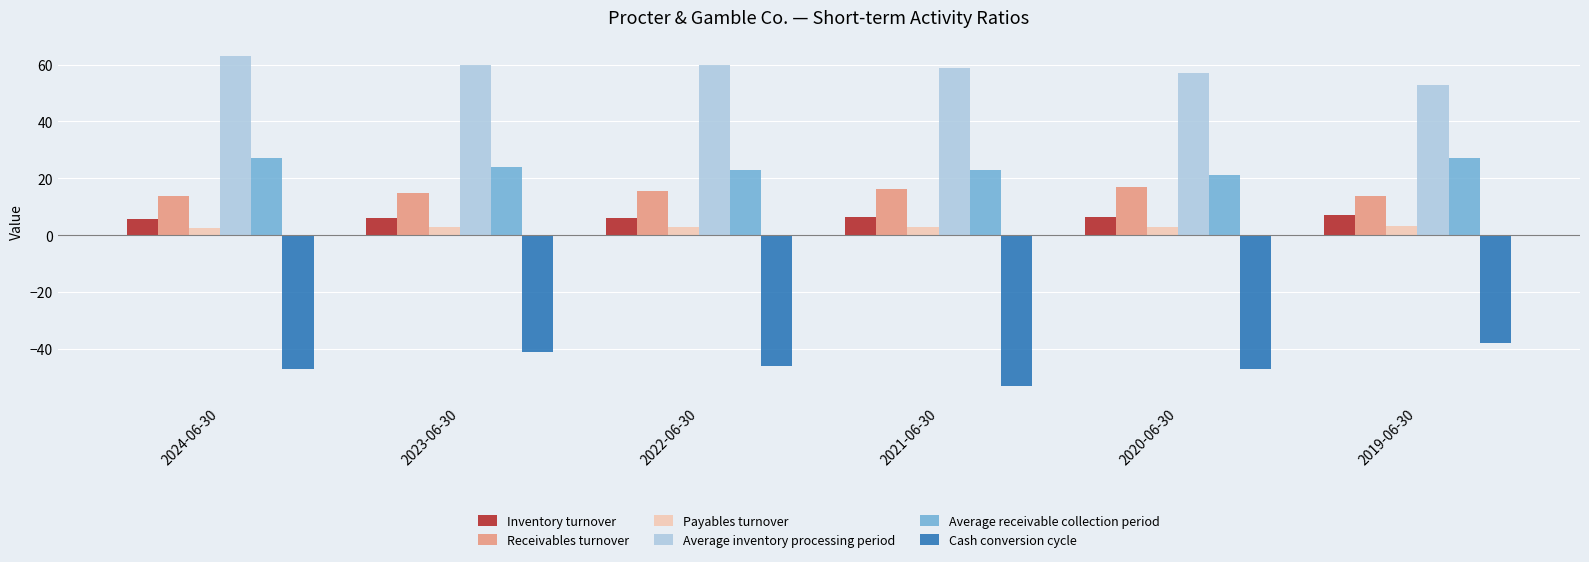

Which series has the largest total across all categories?

Average inventory processing period